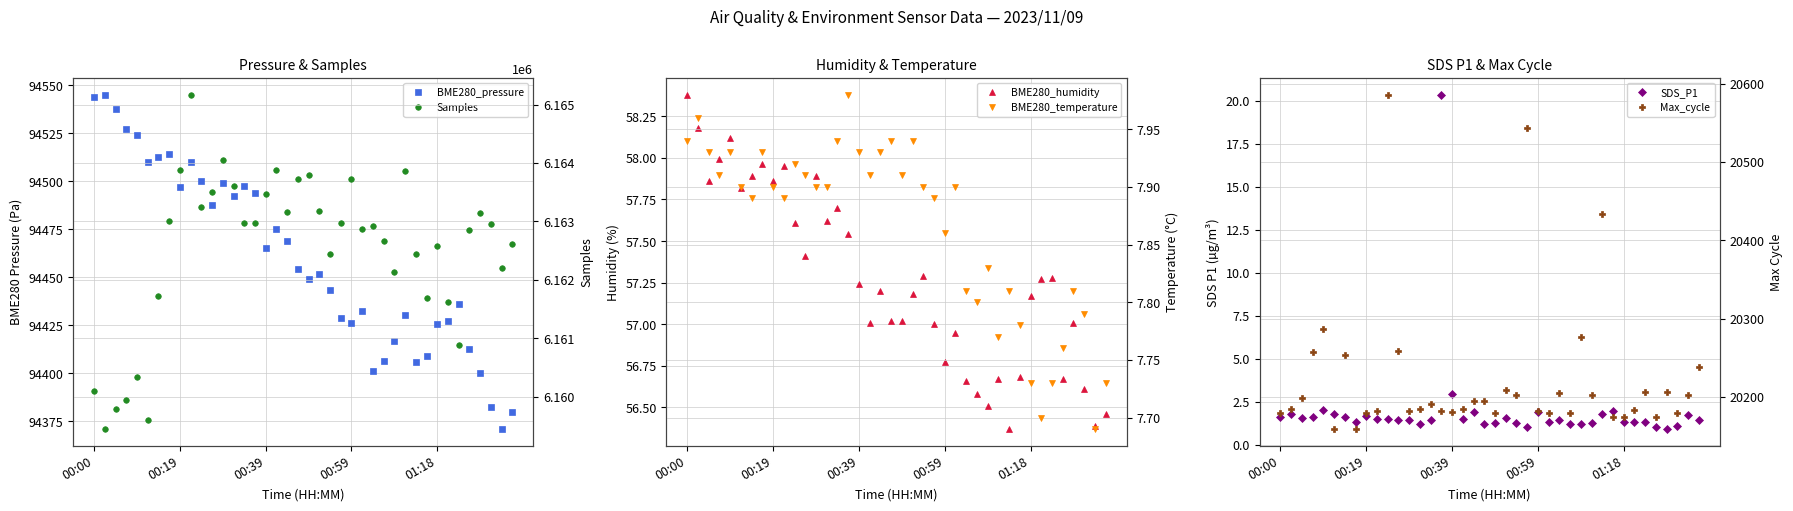

What is the minimum value for BME280_temperature?

7.7